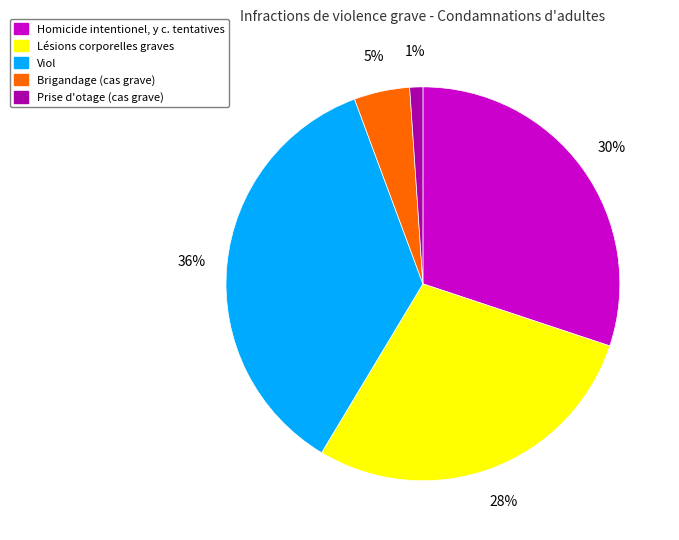

Count the number of slices in the pie.

5